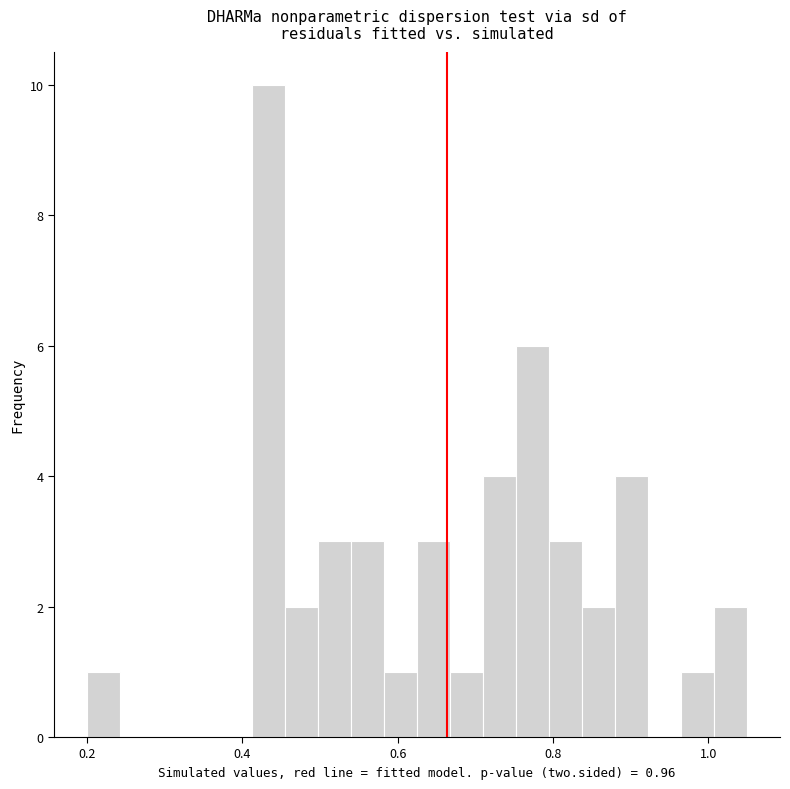

Around what value on the x-axis is the tallest bar? Give the approximate position of its centre, as read against the axis.

0.44